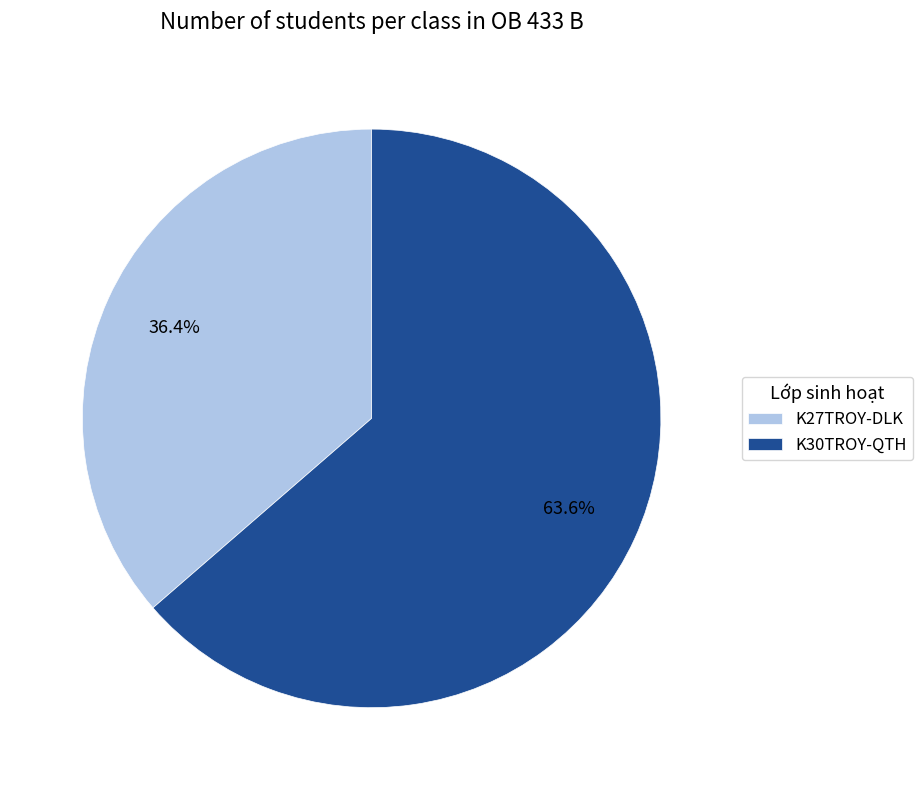

How many segments does this pie chart have?

2